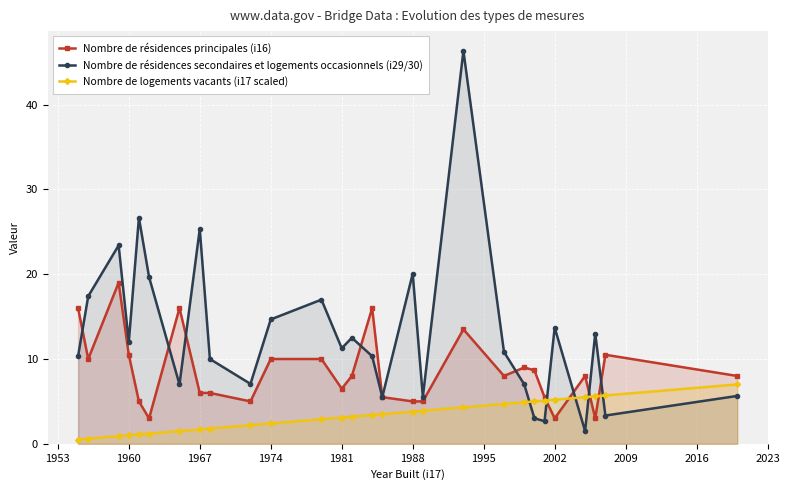

How many interior local peaks does the Nombre de résidences principales (i16) series have?

7